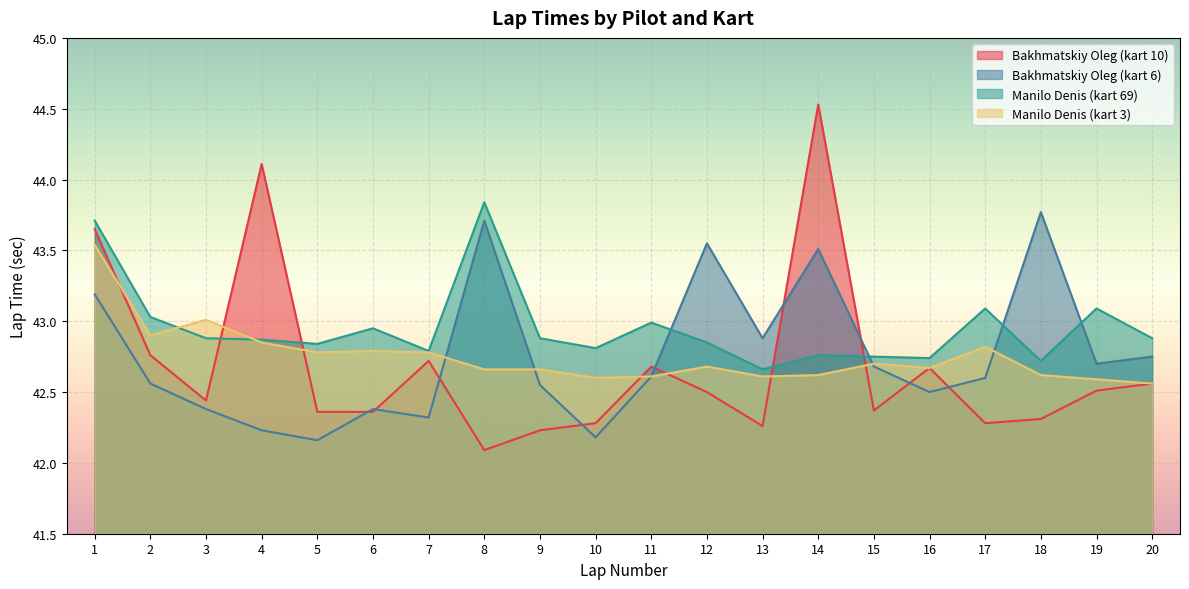

Rank the series by their maximum value, from lowest to highest.

Manilo Denis (kart 3), Bakhmatskiy Oleg (kart 6), Manilo Denis (kart 69), Bakhmatskiy Oleg (kart 10)